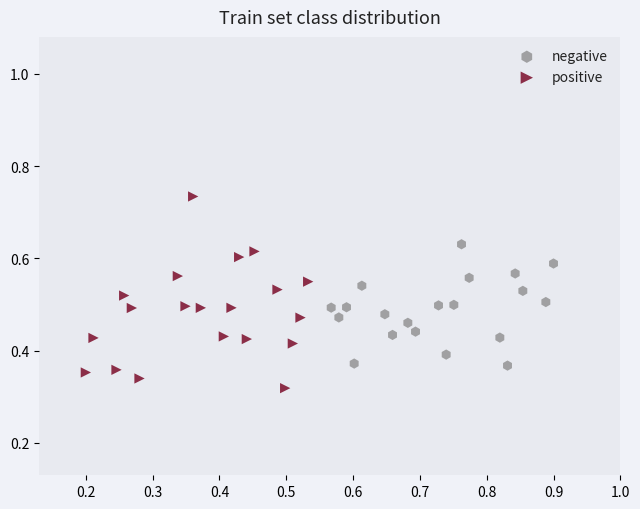

Which series contains the highest Y value?

positive